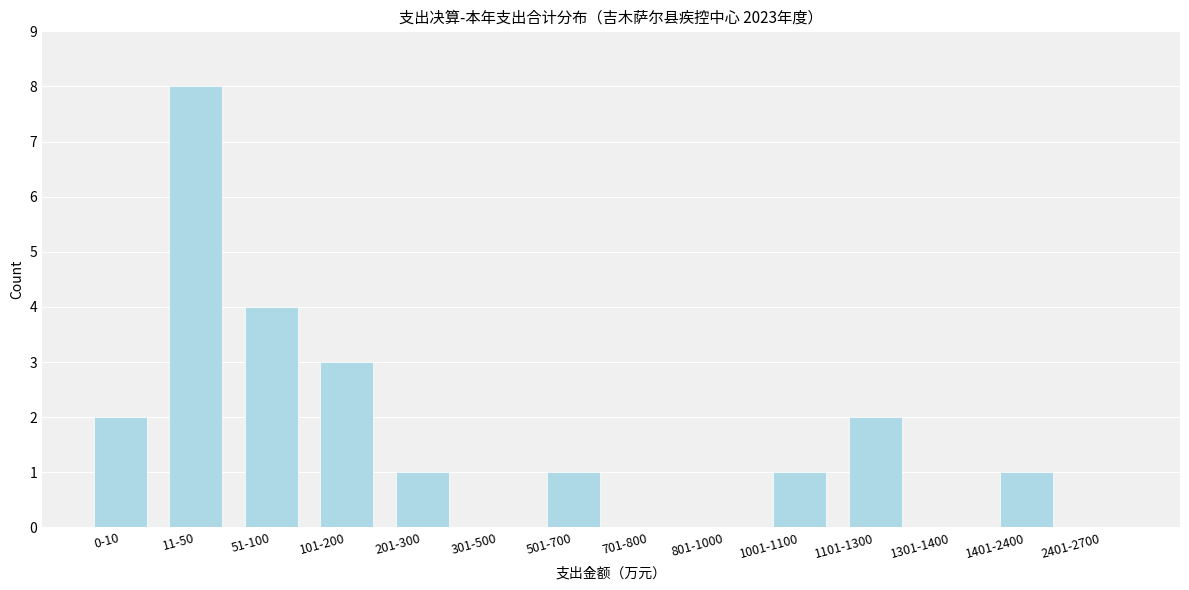

Reading left to right, transcribe all the data shown in this chart.

0-10=2	11-50=8	51-100=4	101-200=3	201-300=1	301-500=0	501-700=1	701-800=0	801-1000=0	1001-1100=1	1101-1300=2	1301-1400=0	1401-2400=1	2401-2700=0